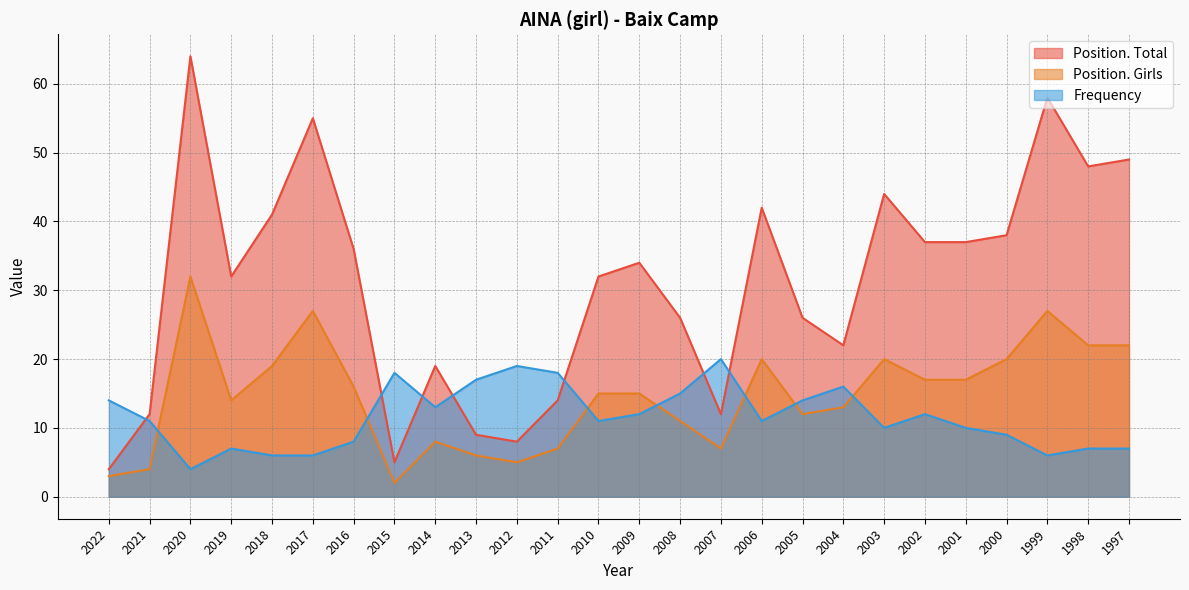

How many data points does each series have?

26